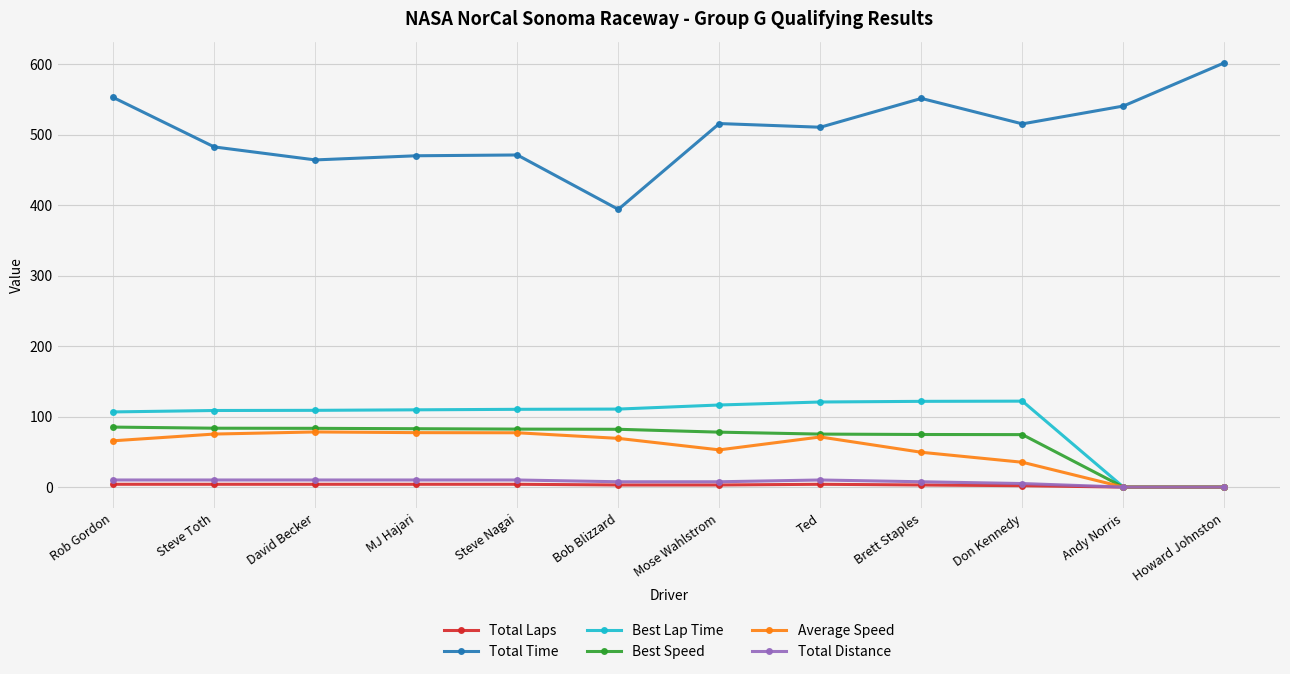

Which series has the largest total across all categories?

Total Time